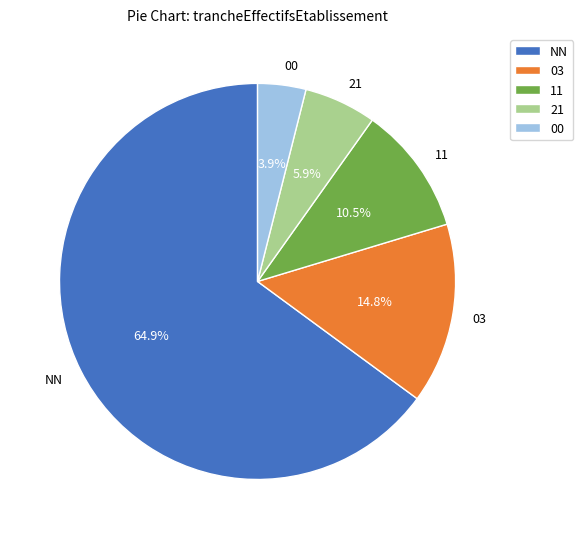

True or false: NN accounts for 65% of the total.

True